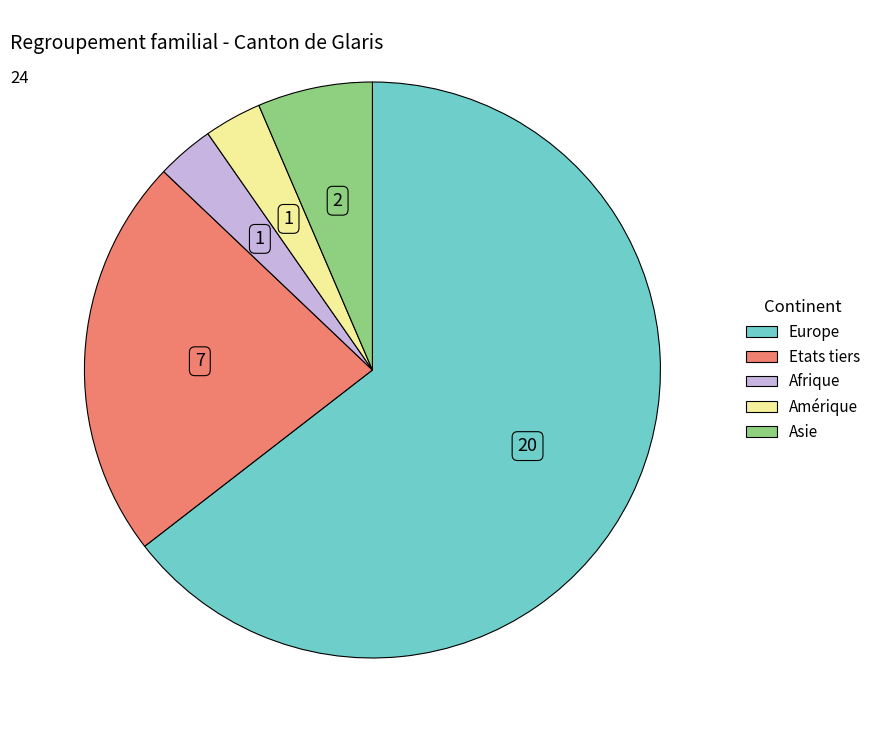

True or false: Amérique accounts for 3% of the total.

True